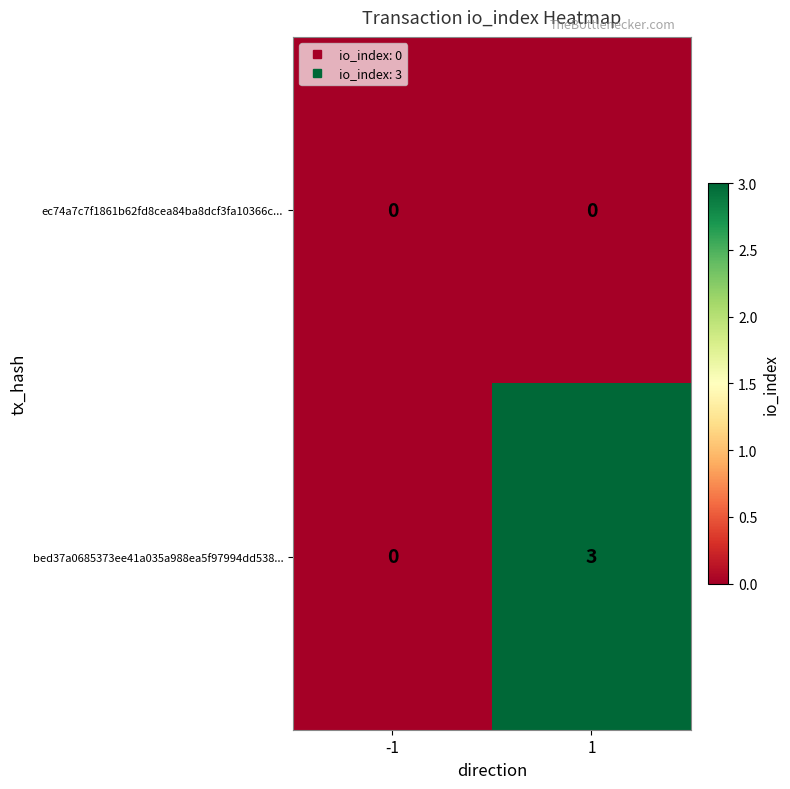

What is the difference between the highest and lowest values at 1?

3